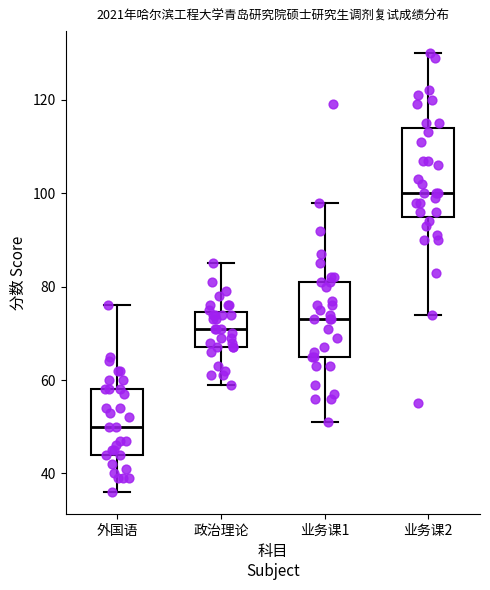

Reading left to right, transcribe this box plot: for each box, give where its median line is, the range the box spans, and where its two whiskers end, as read against the y-axis. The values are not printed on the chart, so give them approximately, as read against the axis.

外国语: median 50, box 44 to 58, whiskers 36 to 76
政治理论: median 72, box 68 to 74, whiskers 60 to 86
业务课1: median 74, box 66 to 82, whiskers 52 to 98
业务课2: median 100, box 96 to 114, whiskers 74 to 130